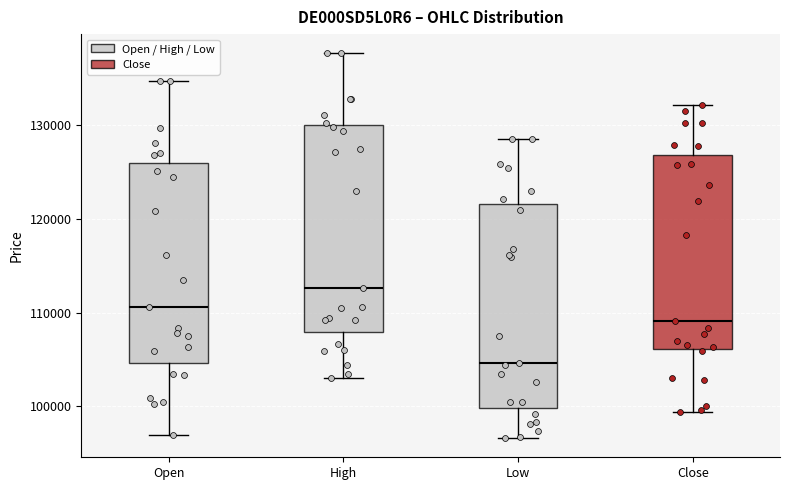

Reading left to right, transcribe this box plot: for each box, give where its median line is, the range the box spans, and where its two whiskers end, as read against the y-axis. The values are not printed on the chart, so give them approximately, as read against the axis.

Open: median 111000, box 105000 to 126000, whiskers 97000 to 135000
High: median 113000, box 108000 to 130000, whiskers 103000 to 138000
Low: median 105000, box 100000 to 122000, whiskers 97000 to 128000
Close: median 109000, box 106000 to 127000, whiskers 99000 to 132000